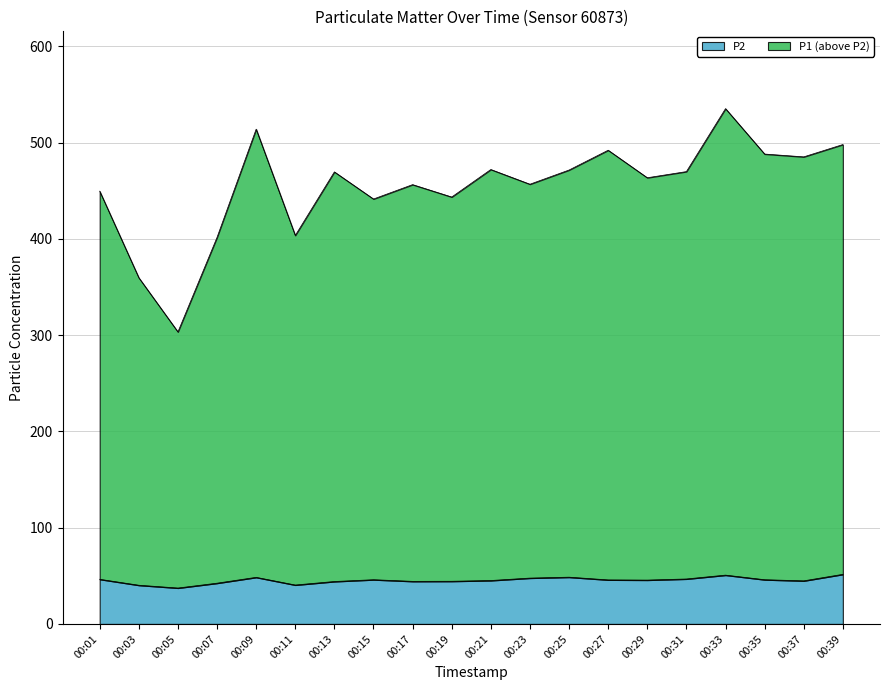

True or false: P1 has a value of 456.3 at 00:17.

True